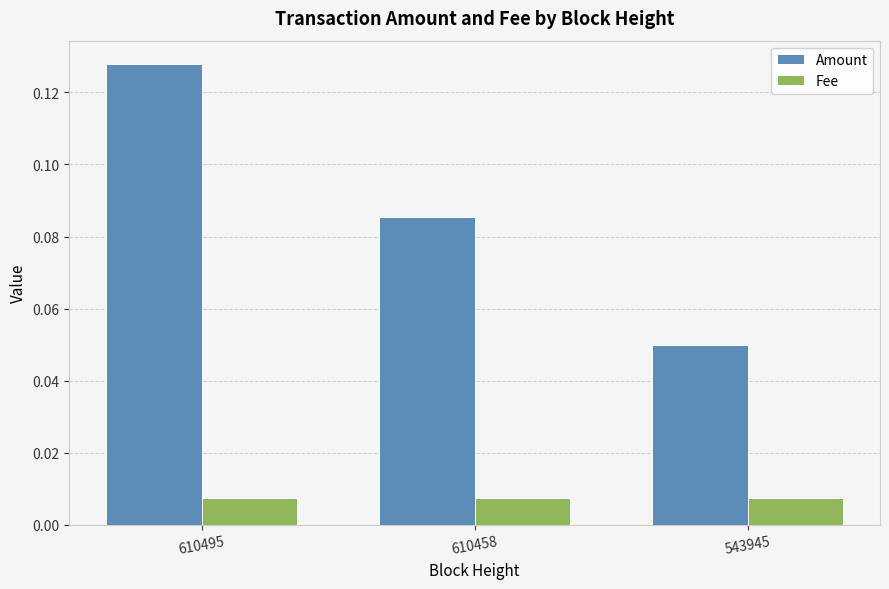

What are all the series names shown in the legend?

Amount, Fee